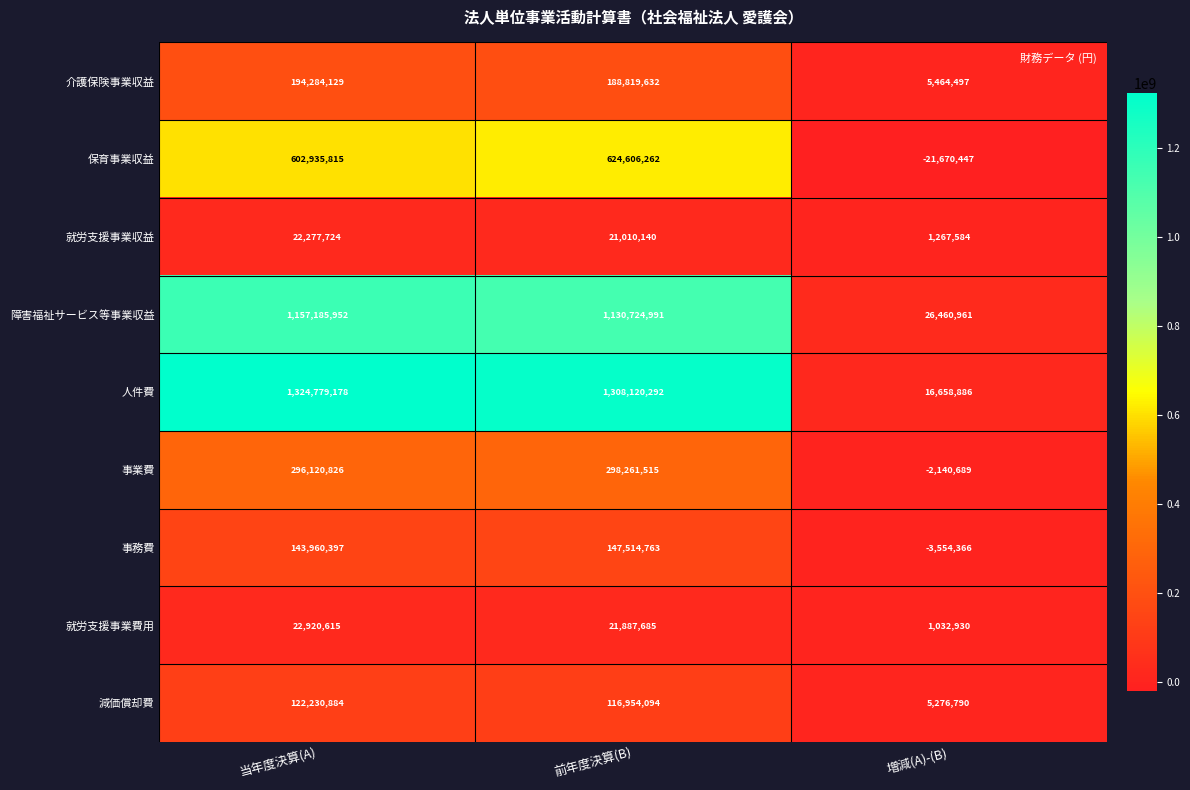

What is the difference between the highest and lowest values at 当年度決算(A)?

1302501454